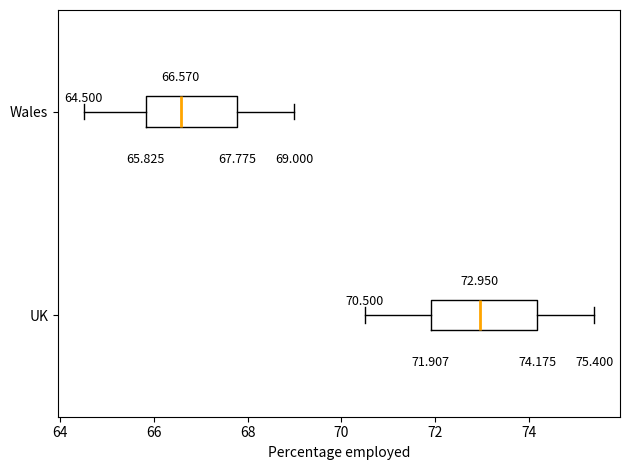

Which box has the furthest to the left median line?

Wales